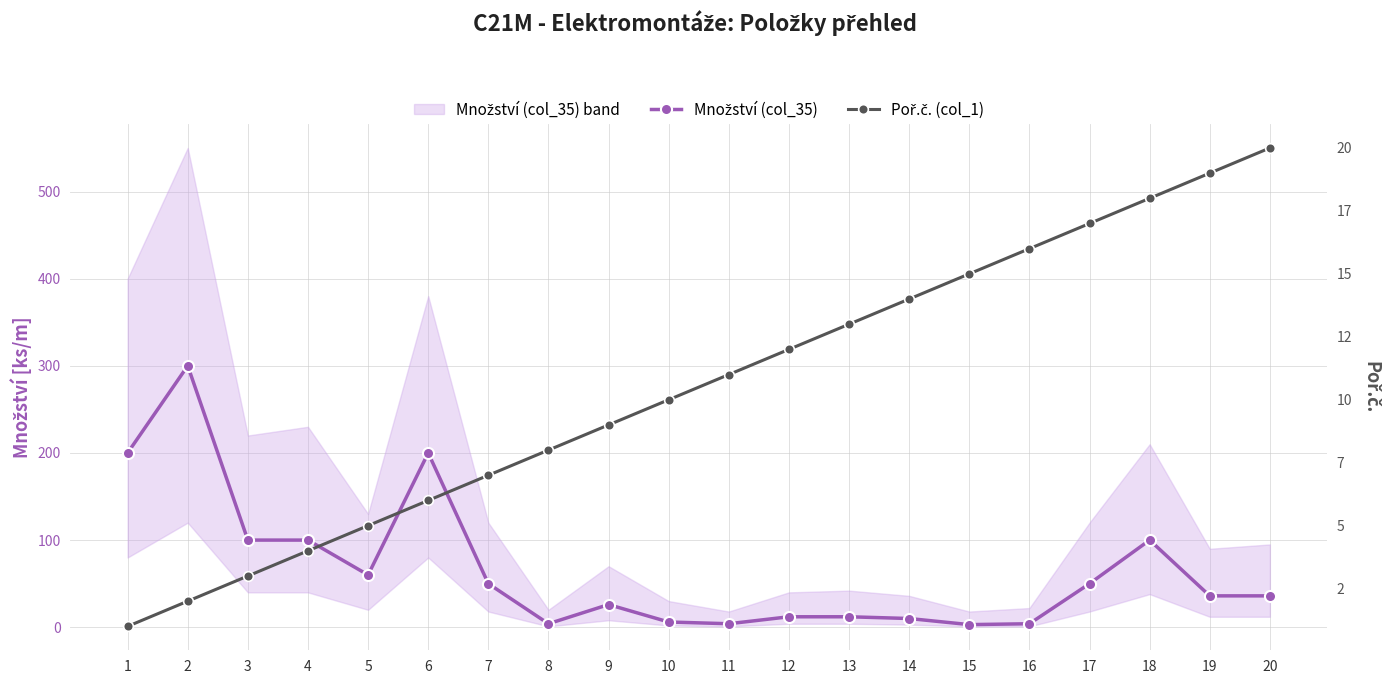

What is the difference between the Poř.č. (col_1) values at 19 and 4?

15